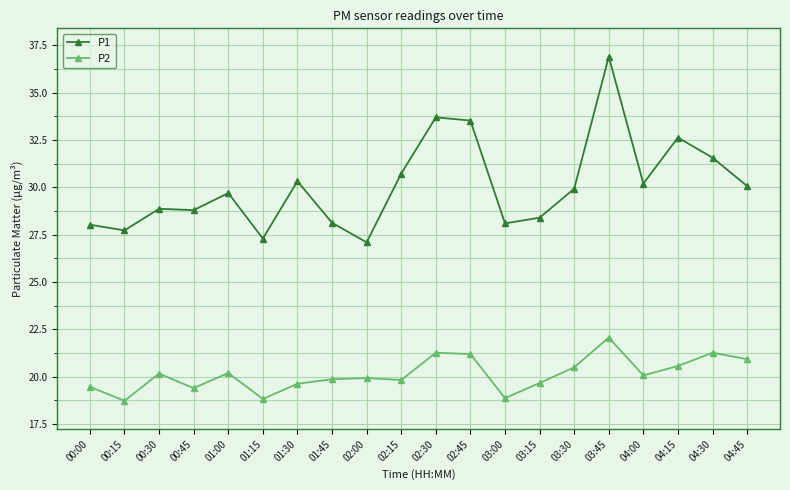

What is the label of the 6th point from the left?

01:15